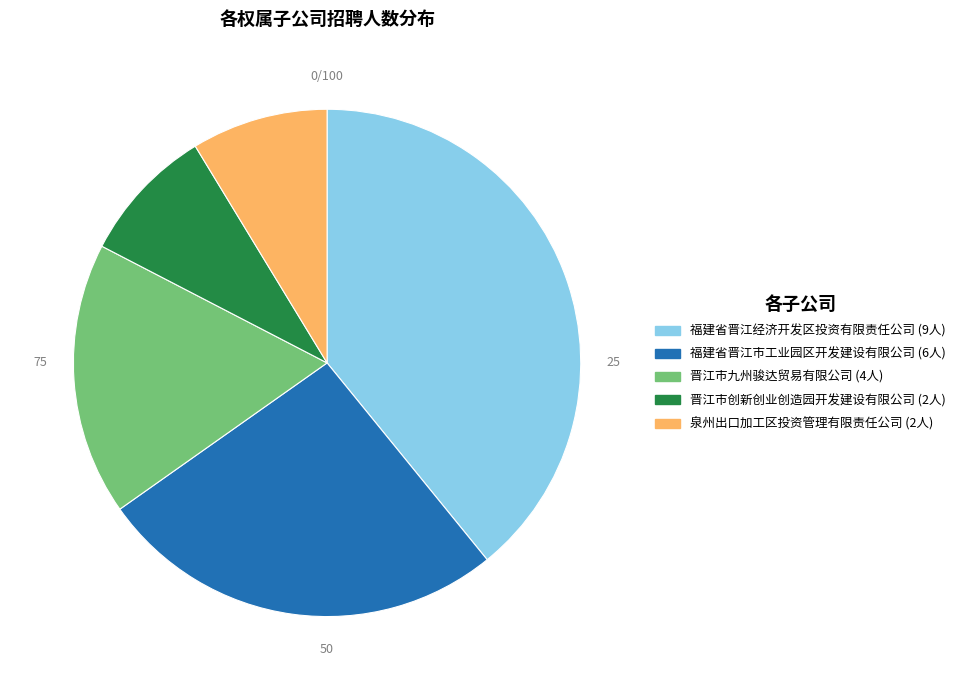

Which slice is the largest?

福建省晋江经济开发区投资有限责任公司